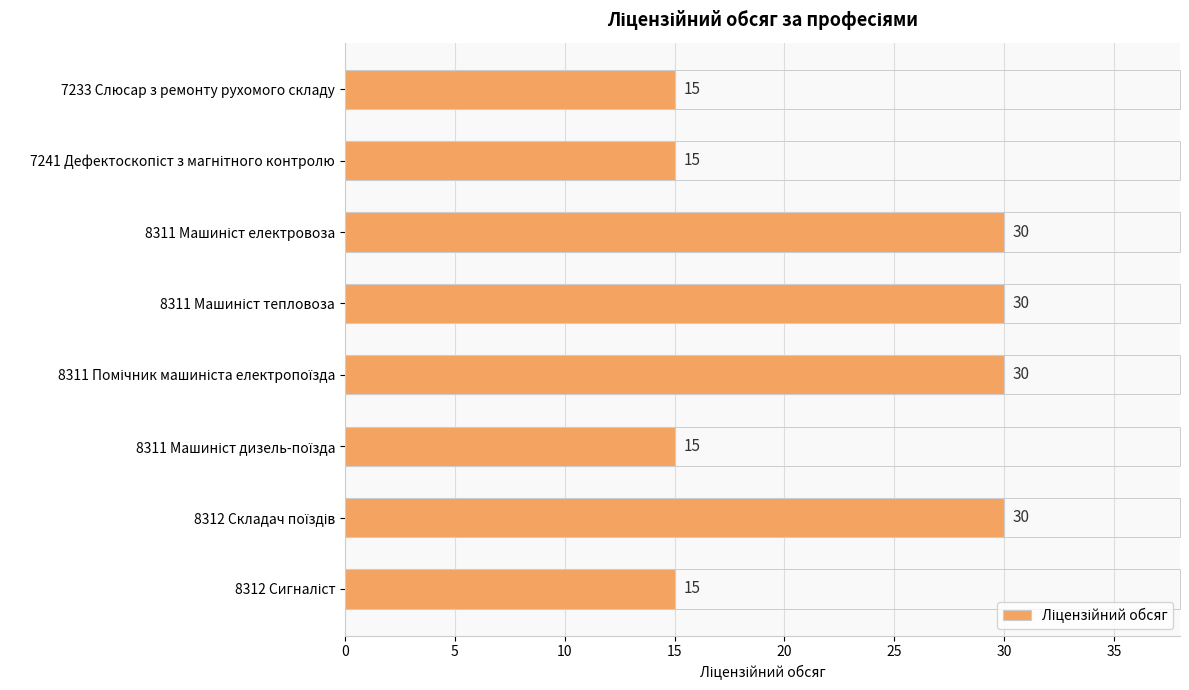

What is the value of the 2nd bar from the top?

15